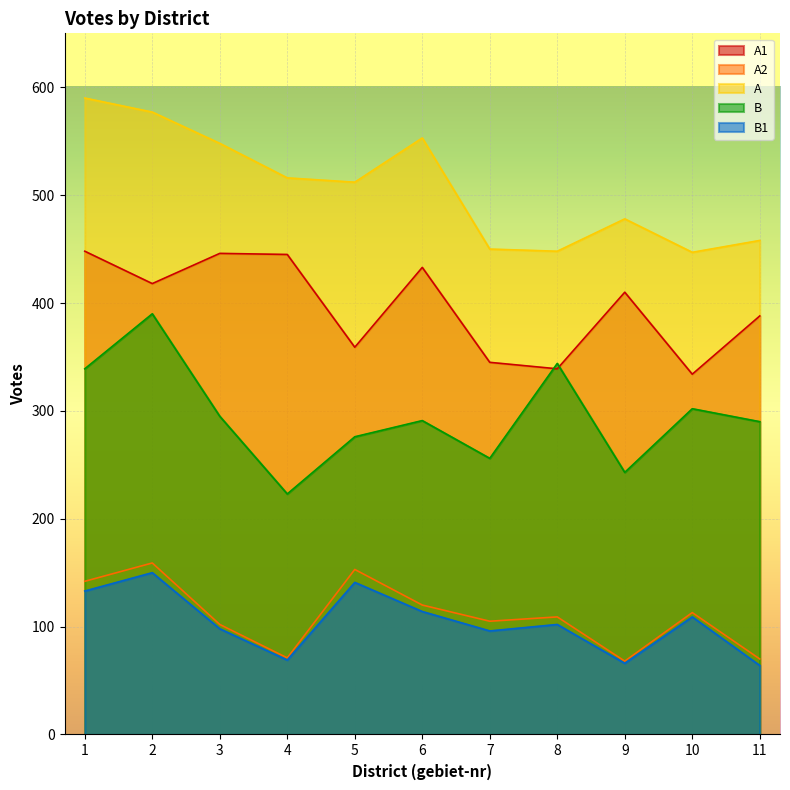

What is the value of the A2 point at the 7th from the left?

105